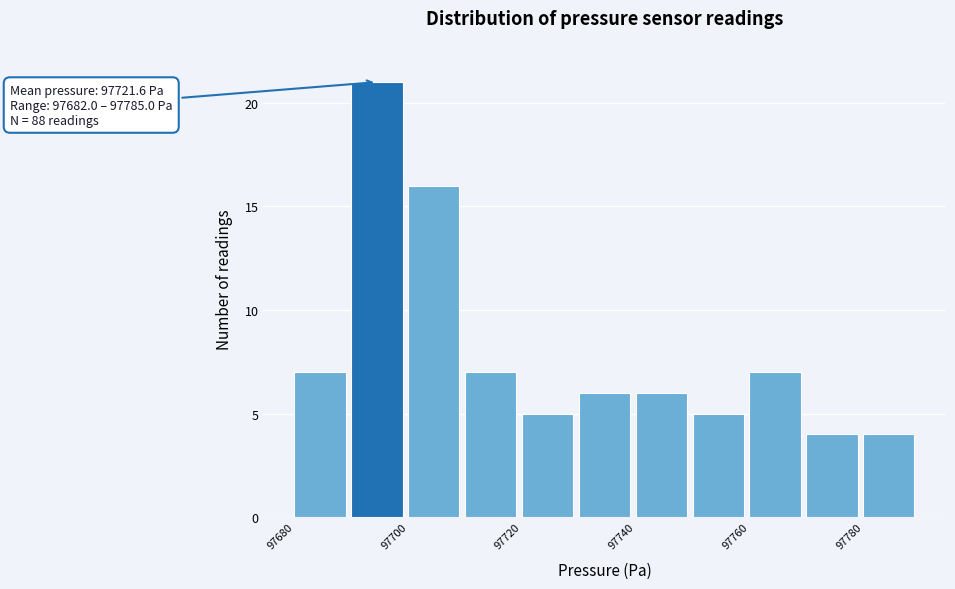

Which range on the x-axis has the tallest bar?

97690 to 97700